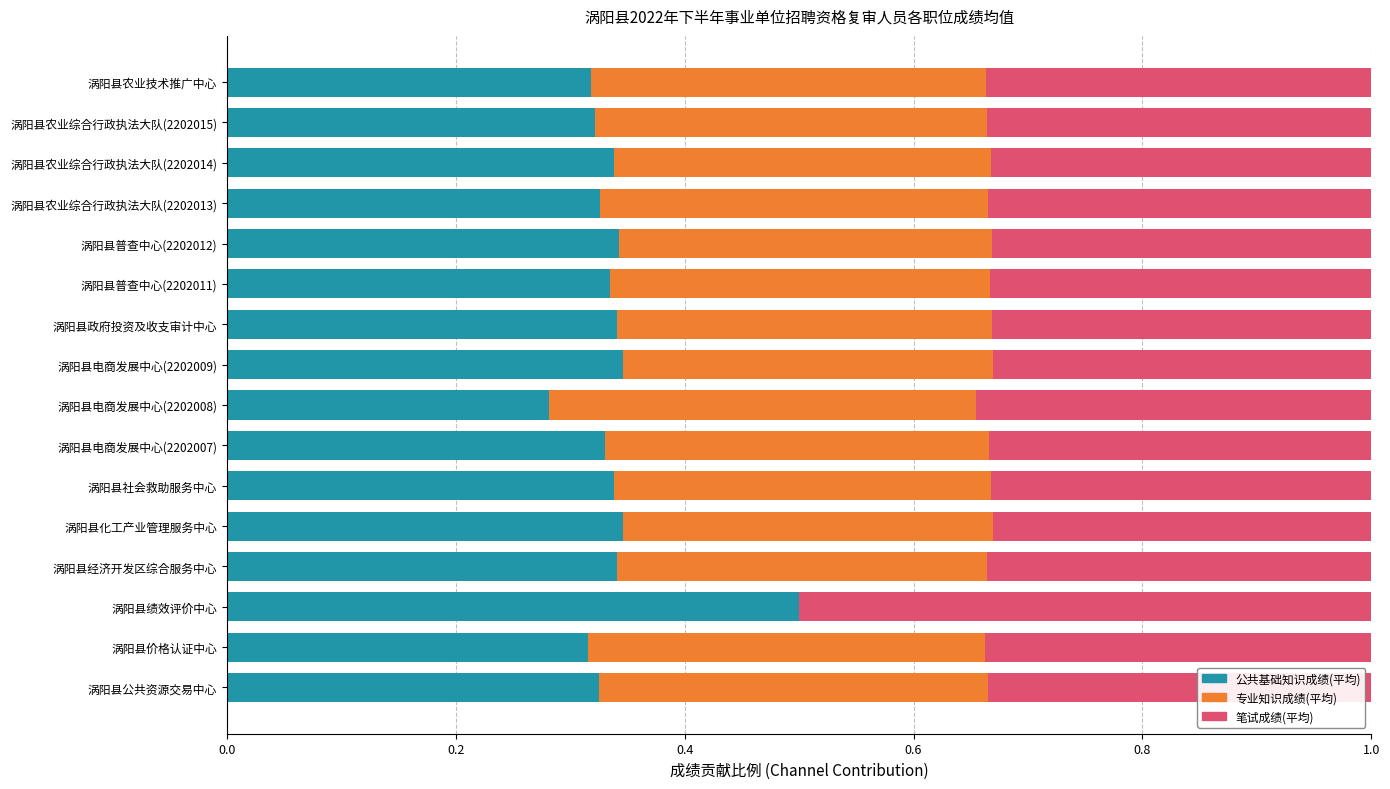

How many 公共基础知识成绩(平均) values are between 0 and 1?

16